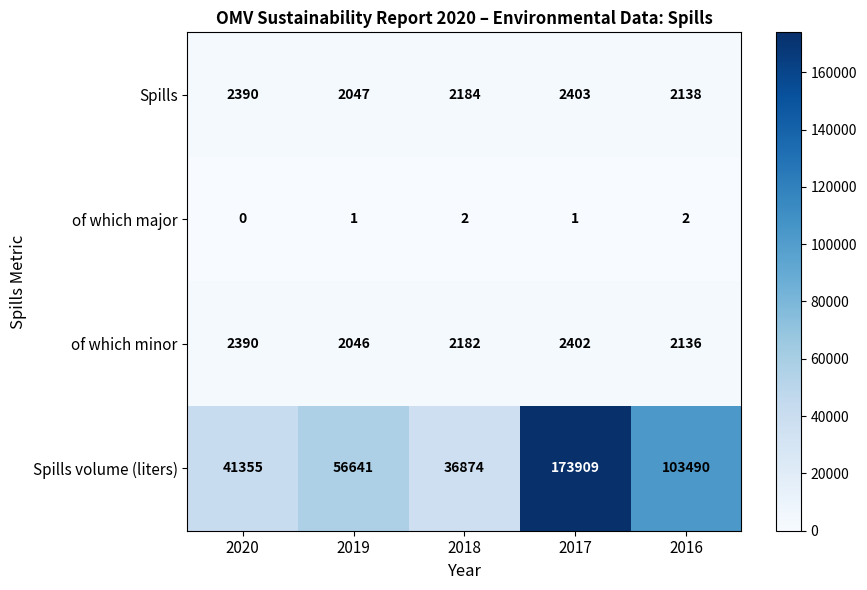

Which series has the largest total across all categories?

Spills volume (liters)